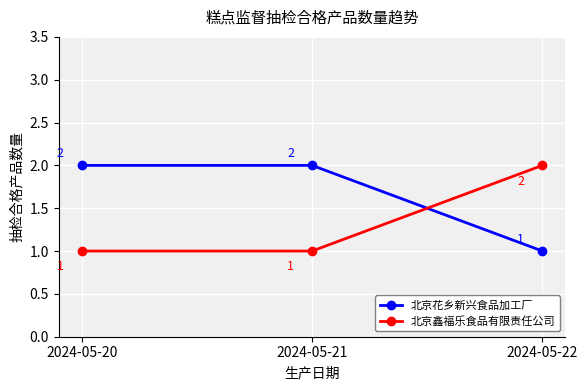

How many 北京花乡新兴食品加工厂 values are between 1 and 2?

3